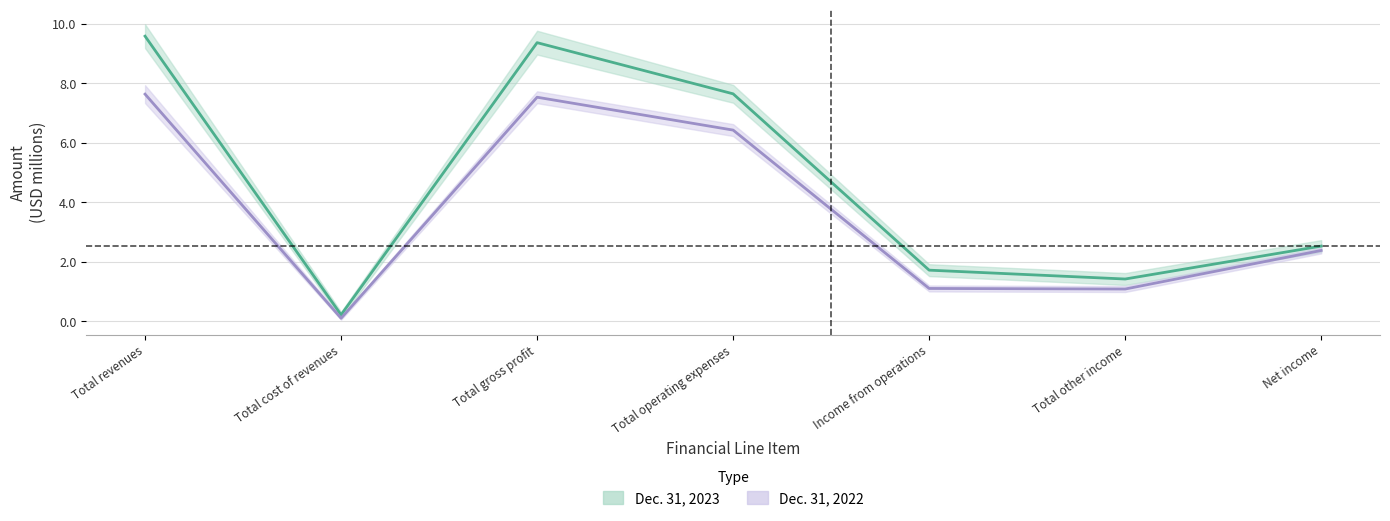

Does the chart display data point markers on the line(s)?

No